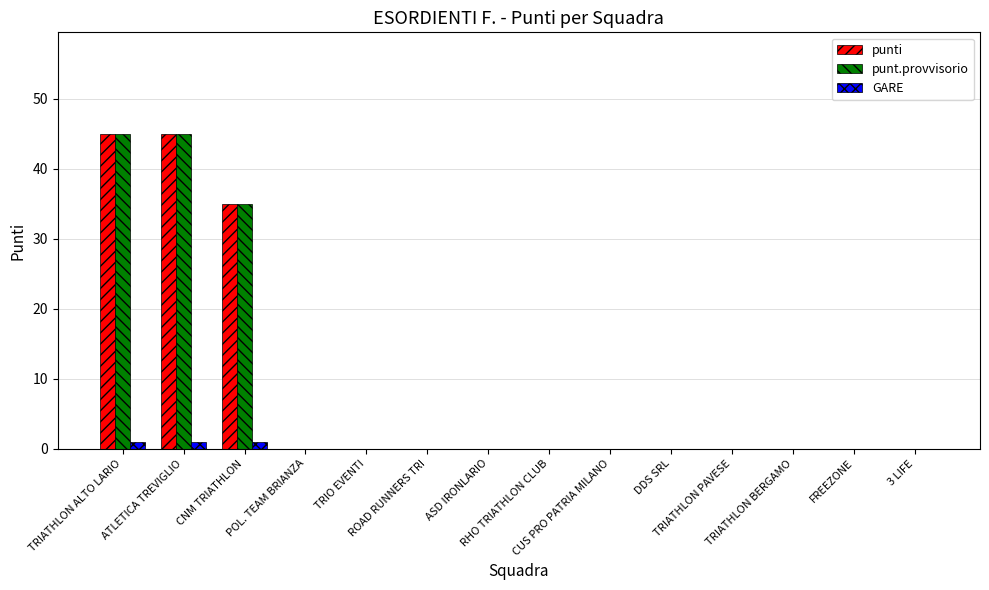

Reading left to right, extract all data points from this chart.

punti: 45	45	35	0	0	0	0	0	0	0	0	0	0	0
punt.provvisorio: 45	45	35	0	0	0	0	0	0	0	0	0	0	0
GARE: 1	1	1	0	0	0	0	0	0	0	0	0	0	0